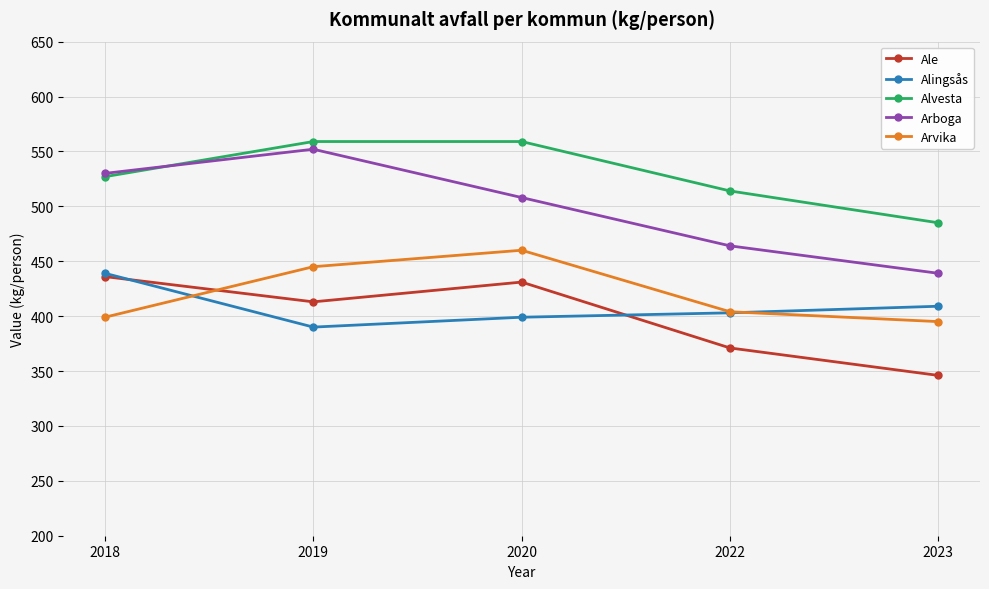

Which series has the widest spread of values?

Arboga